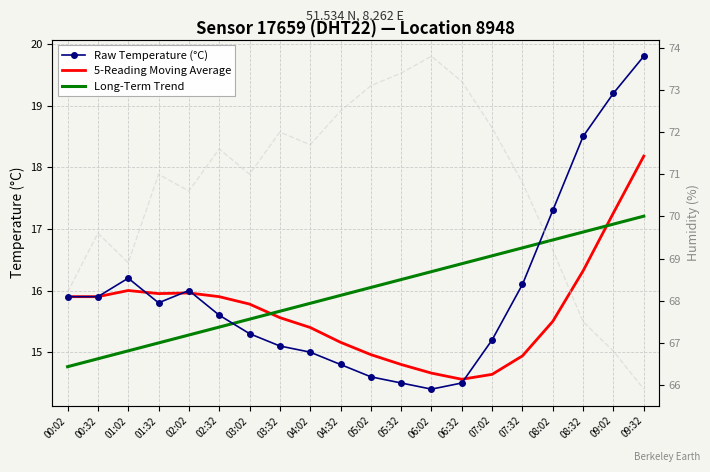

Reading left to right, what are all the values shown in this chart?

Raw Temperature (°C): 15.9	15.9	16.2	15.8	16.0	15.6	15.3	15.1	15.0	14.8	14.6	14.5	14.4	14.5	15.2	16.1	17.3	18.5	19.2	19.8
5-Reading Moving Average: 15.9	15.9	16.0	15.9	16.0	15.9	15.8	15.6	15.4	15.2	15.0	14.8	14.7	14.6	14.6	14.9	15.5	16.3	17.3	18.2
Long-Term Trend: 14.8	14.9	15.0	15.1	15.3	15.4	15.5	15.7	15.8	15.9	16.0	16.2	16.3	16.4	16.6	16.7	16.8	16.9	17.1	17.2